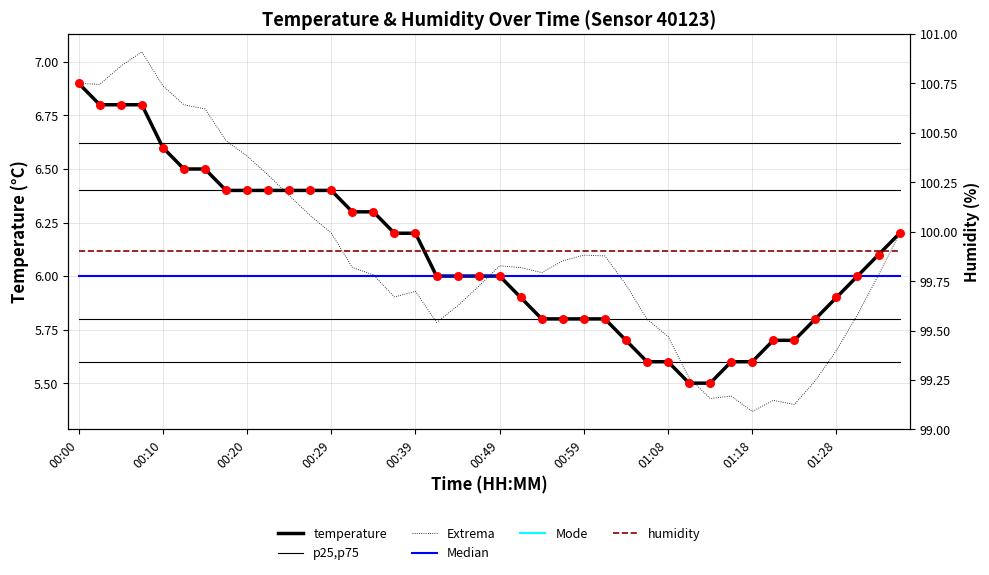

Between 00:46 and 00:37, which is larger?

00:37